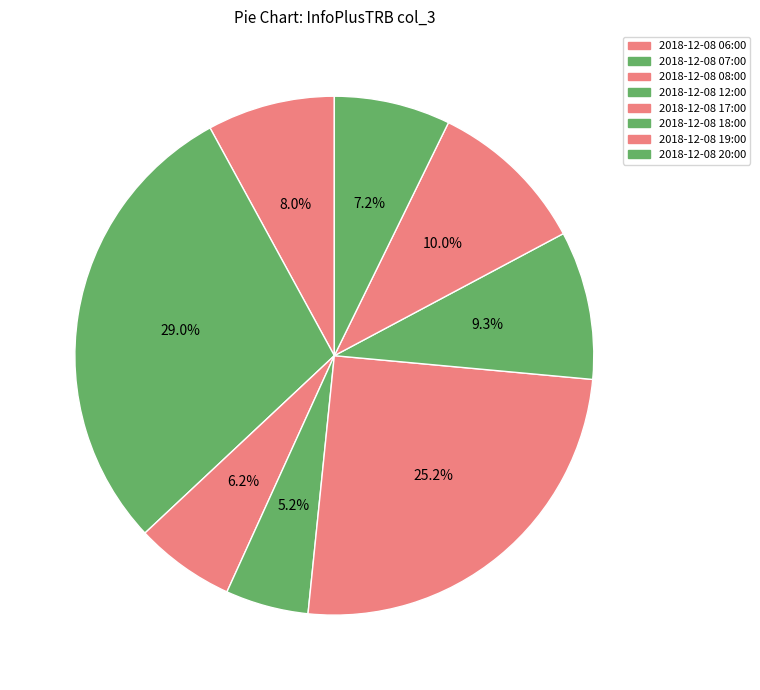

Does any single category account for the majority?

No